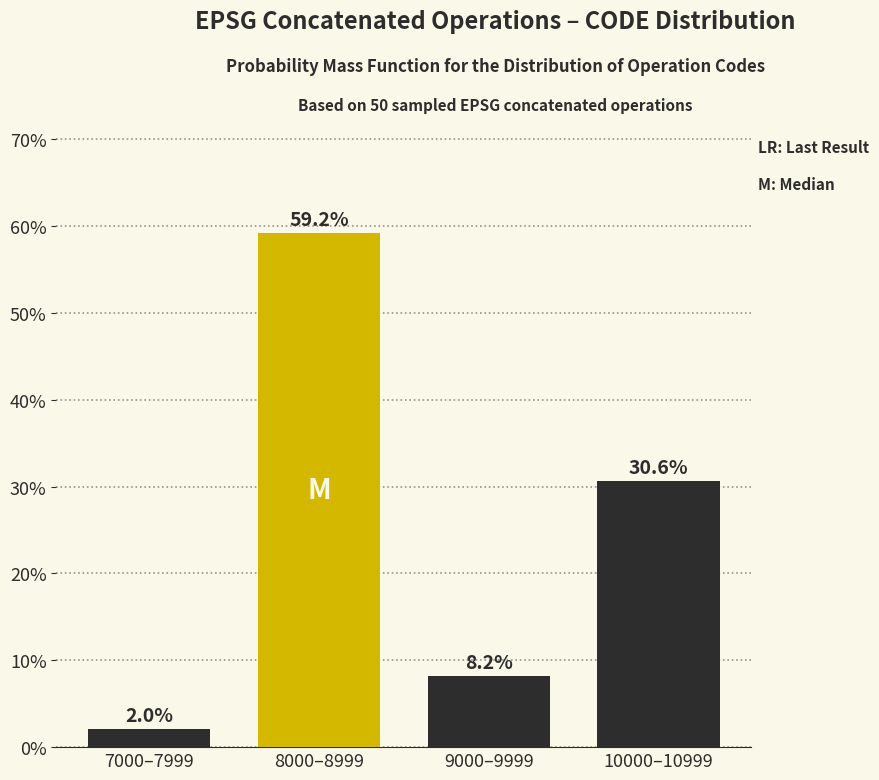

Reading left to right, extract all data points from this chart.

2.0	59.2	8.2	30.6